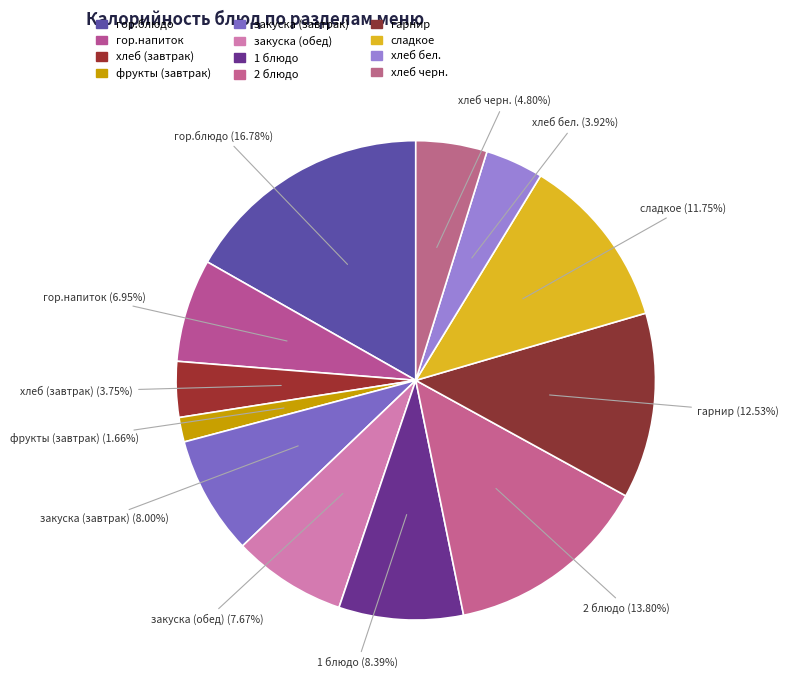

Between фрукты (завтрак) and гарнир, which is larger?

гарнир